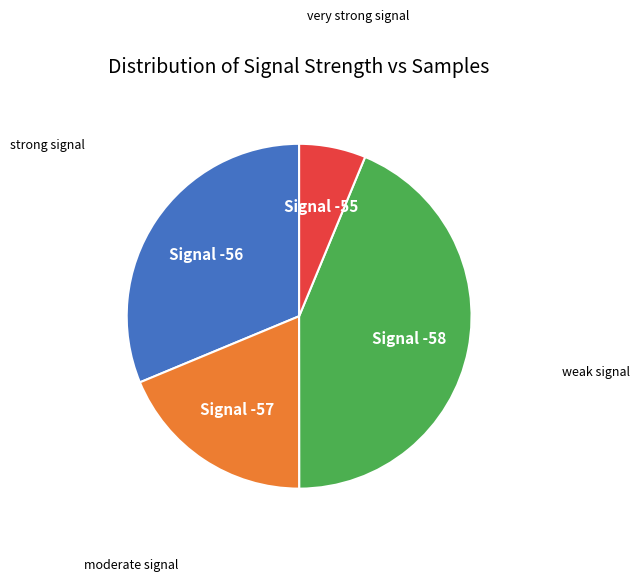

Does any single category account for the majority?

No